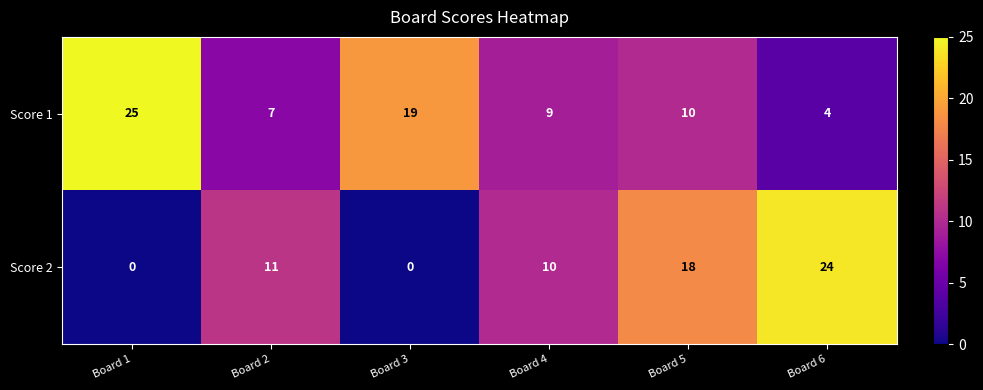

Reading left to right, extract all data points from this chart.

Score 1: 25	7	19	9	10	4
Score 2: 0	11	0	10	18	24